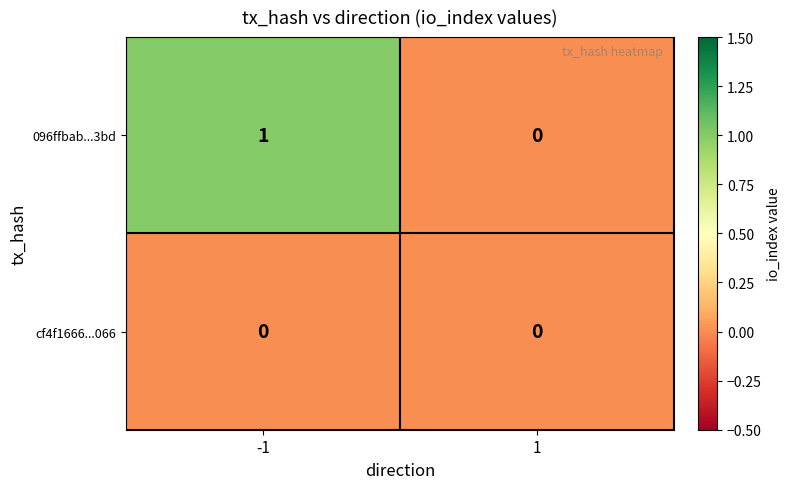

List the series in order of their overall mean, lowest first.

cf4f1666...066, 096ffbab...3bd